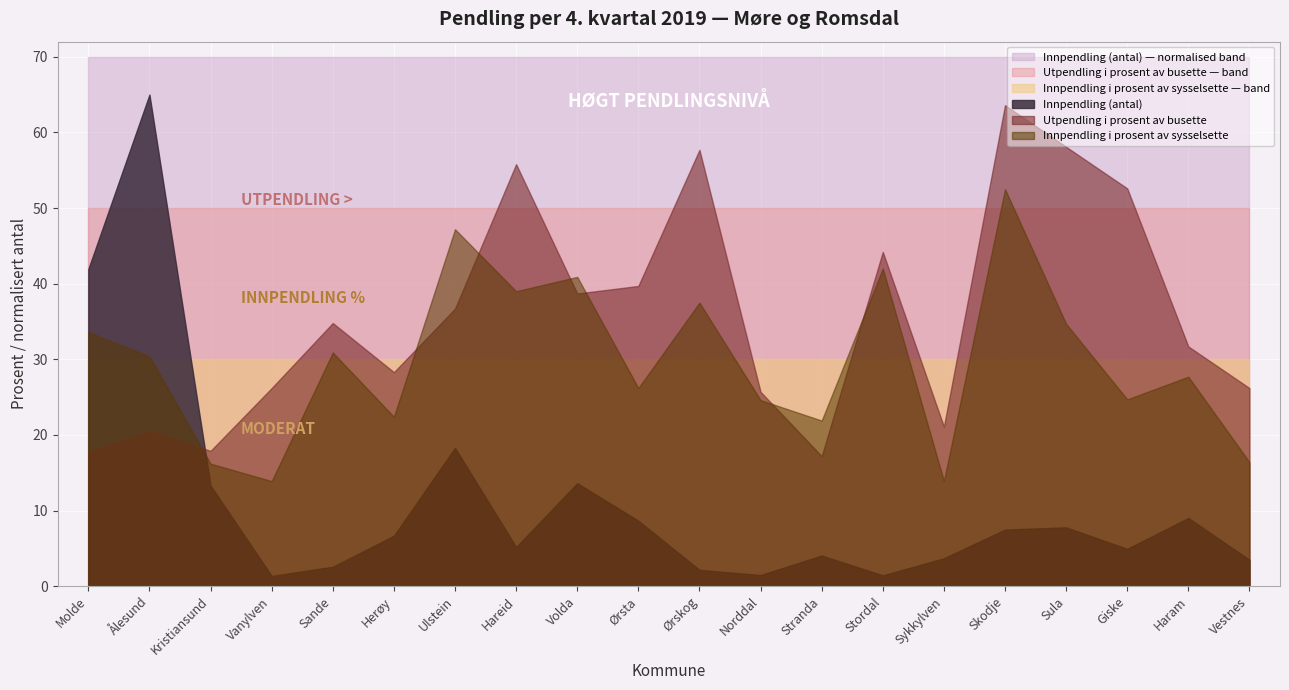

How many lines are shown in the chart?

6